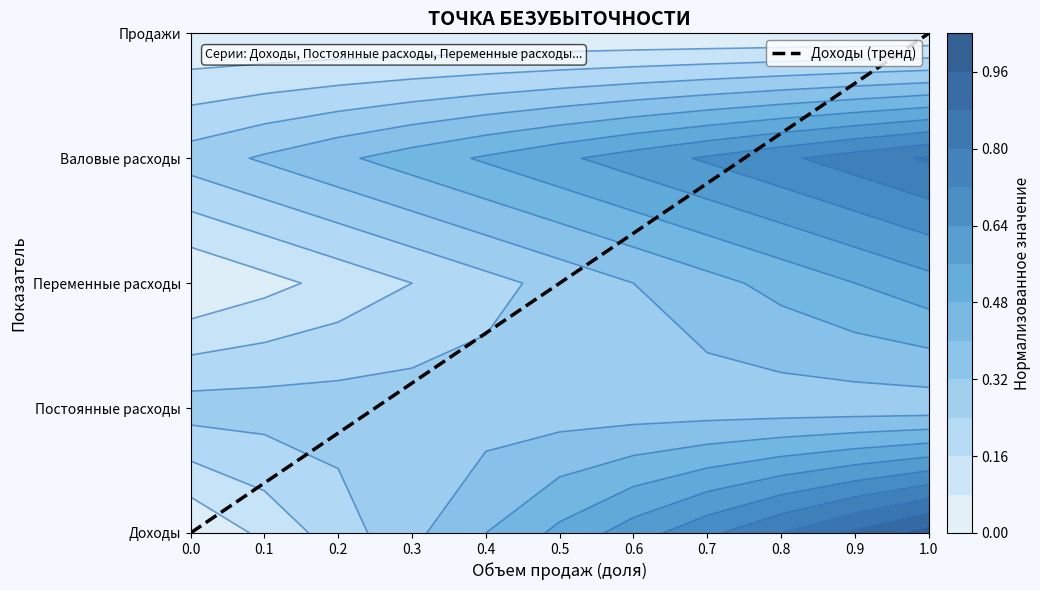

The chart shows a value of 4.6 at 0.8. True or false?

False